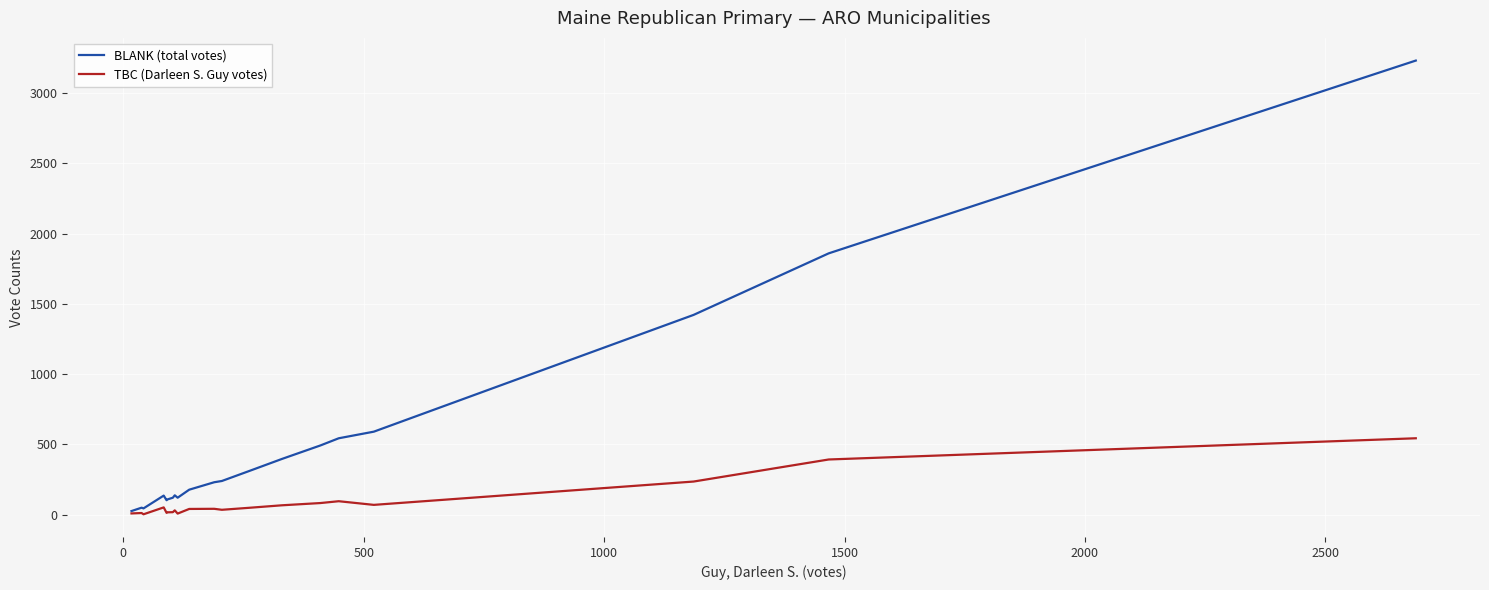

Which series has the largest total across all categories?

BLANK (total votes)